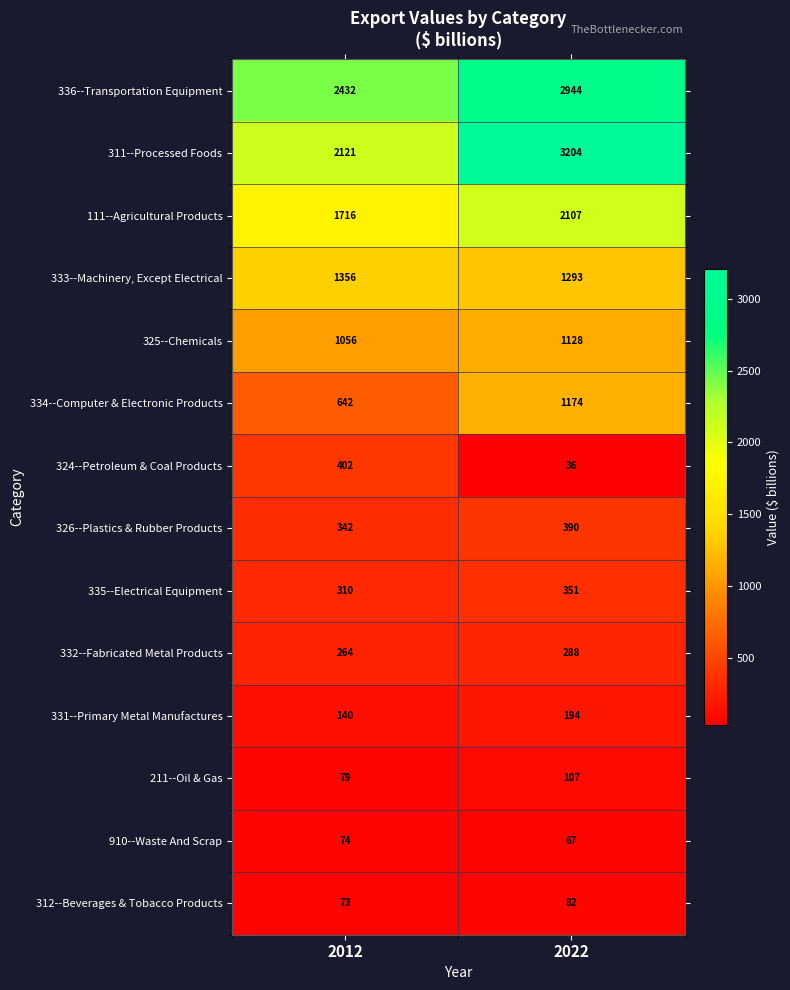

Reading left to right, extract all data points from this chart.

336--Transportation Equipment: 2432	2944
311--Processed Foods: 2121	3204
111--Agricultural Products: 1716	2107
333--Machinery, Except Electrical: 1356	1293
325--Chemicals: 1056	1128
334--Computer & Electronic Products: 642	1174
324--Petroleum & Coal Products: 402	36
326--Plastics & Rubber Products: 342	390
335--Electrical Equipment: 310	351
332--Fabricated Metal Products: 264	288
331--Primary Metal Manufactures: 140	194
211--Oil & Gas: 79	107
910--Waste And Scrap: 74	67
312--Beverages & Tobacco Products: 73	82